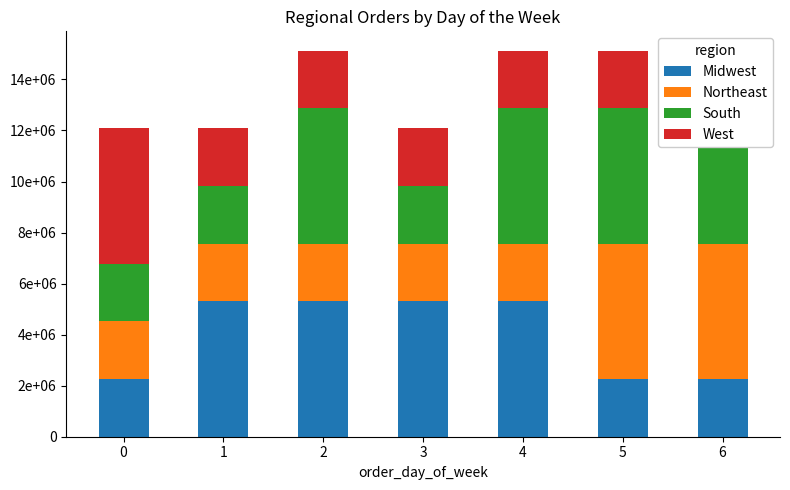

What is the difference between the second highest and minimum values in the South series?

3047427